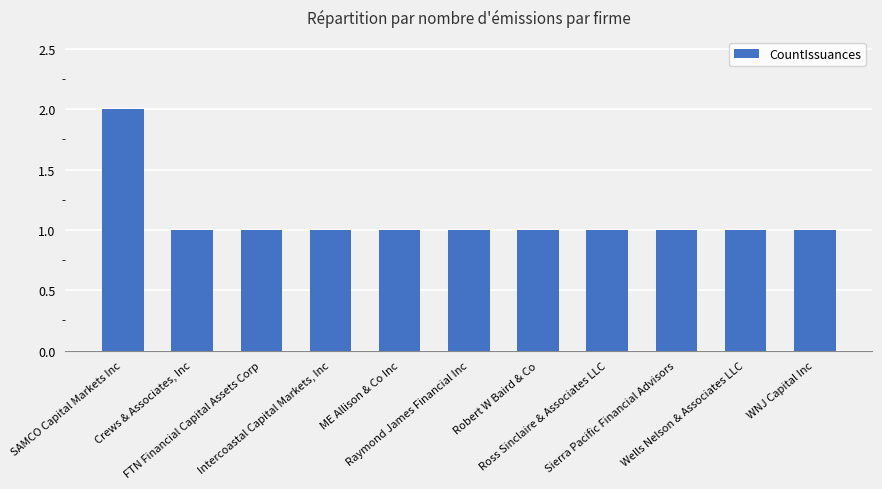

How many data points does each series have?

11